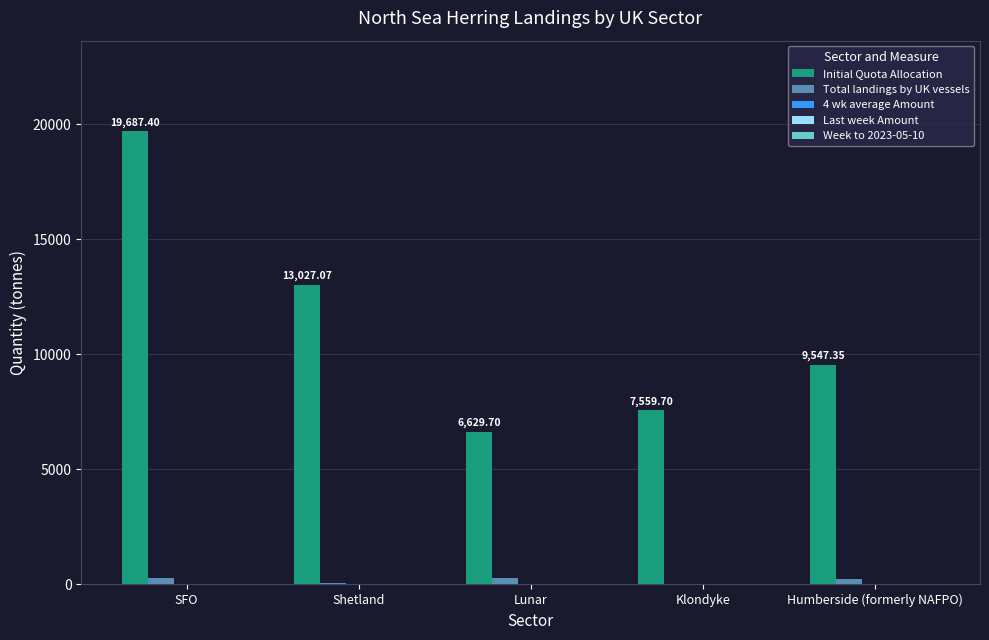

What is the sum of all Initial Quota Allocation values?

56451.2